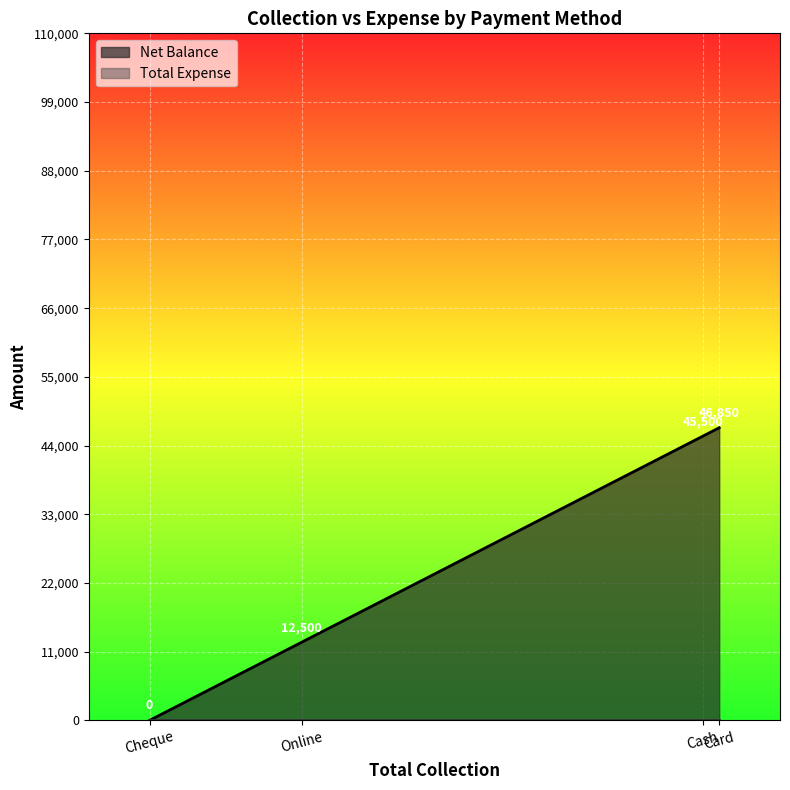

How many lines are shown in the chart?

2